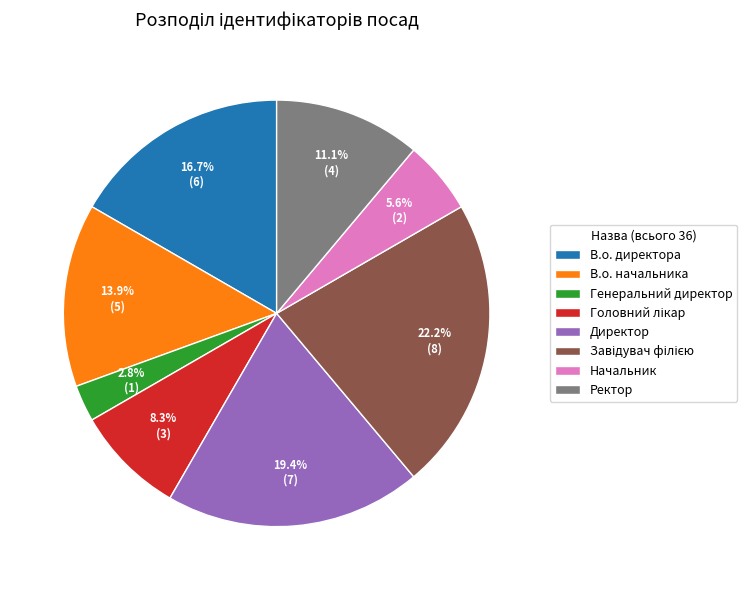

Is there any slice that represents more than half of the pie?

No